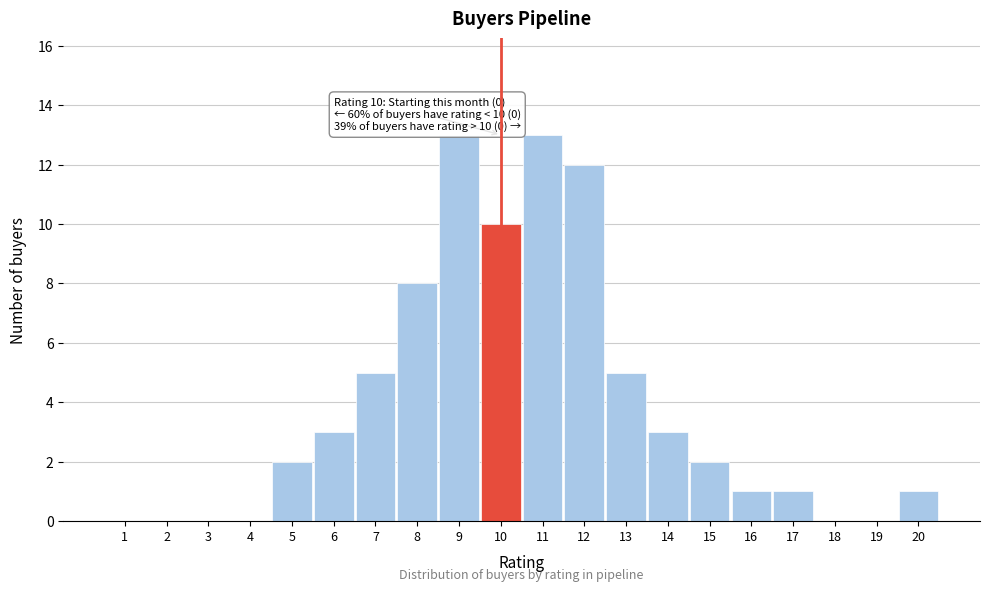

Reading left to right, what are all the values shown in this chart?

1=0	2=0	3=0	4=0	5=2	6=3	7=5	8=8	9=13	10=10	11=13	12=12	13=5	14=3	15=2	16=1	17=1	18=0	19=0	20=1